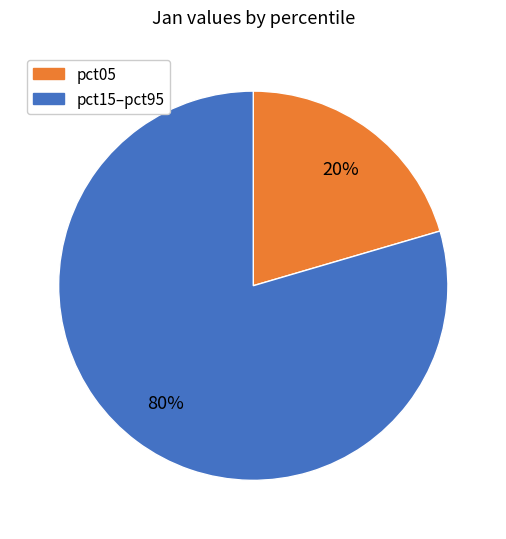

To the nearest percent, what is the average slice percentage?

50%